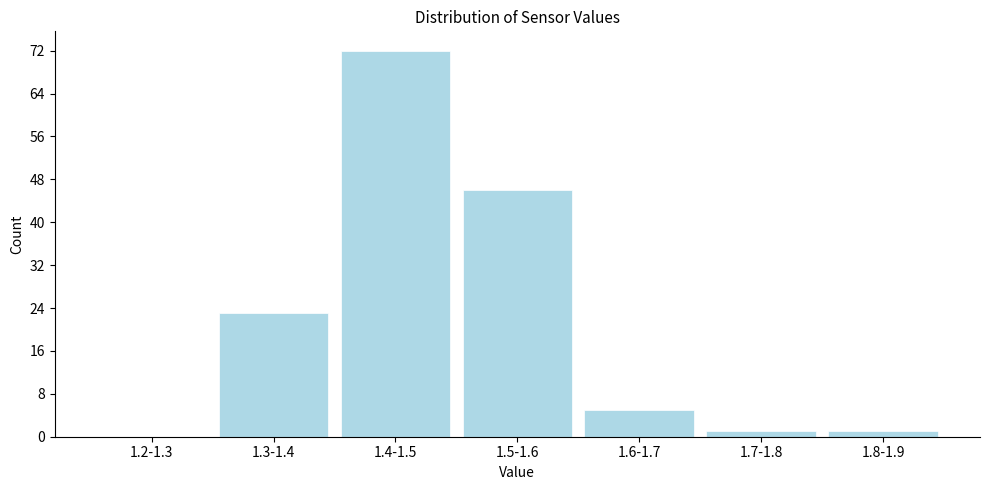

Reading left to right, what are all the values shown in this chart?

1.2-1.3=0	1.3-1.4=23	1.4-1.5=72	1.5-1.6=46	1.6-1.7=5	1.7-1.8=1	1.8-1.9=1